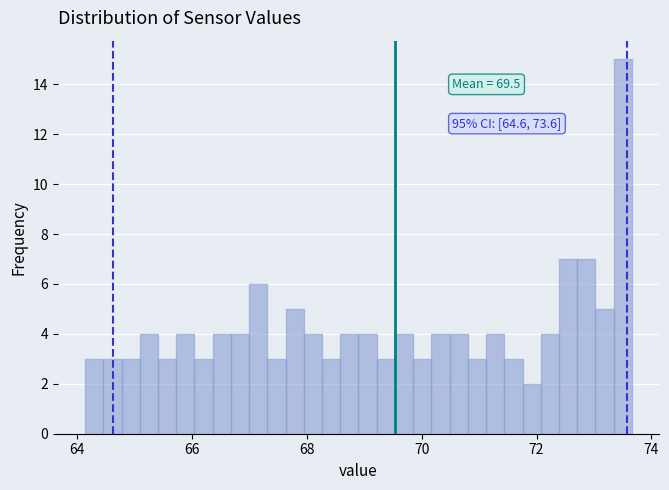

Around what value on the x-axis is the tallest bar? Give the approximate position of its centre, as read against the axis.

73.6